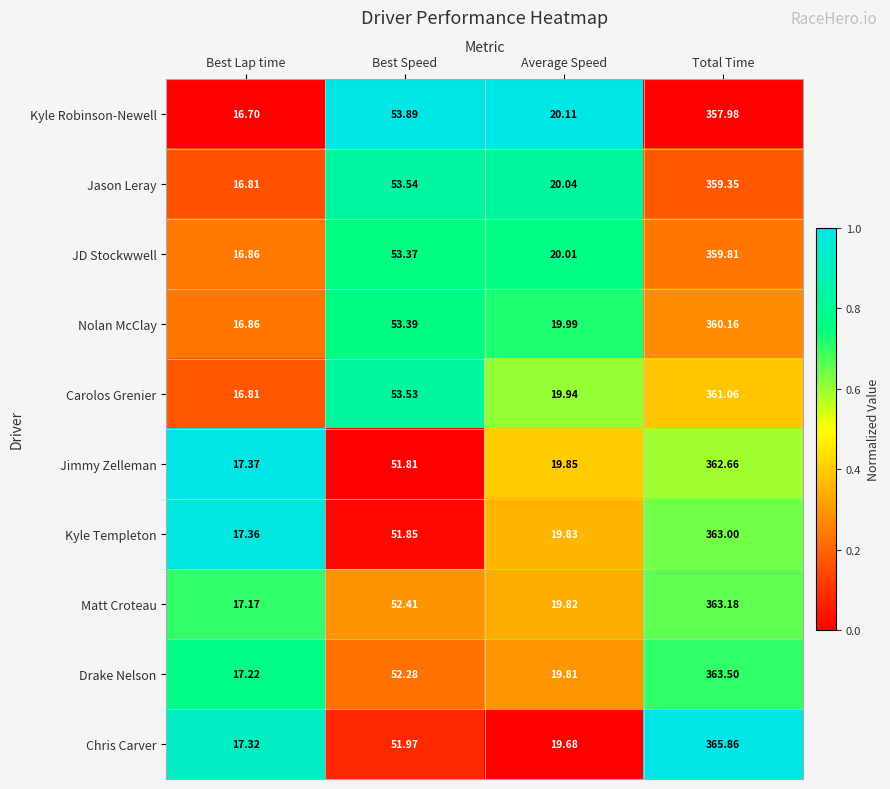

Which series has the largest total across all categories?

Chris Carver